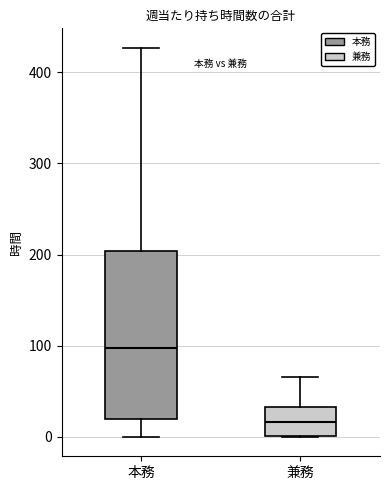

Comparing the boxes themselves (not the whiskers), which one is the tallest?

本務